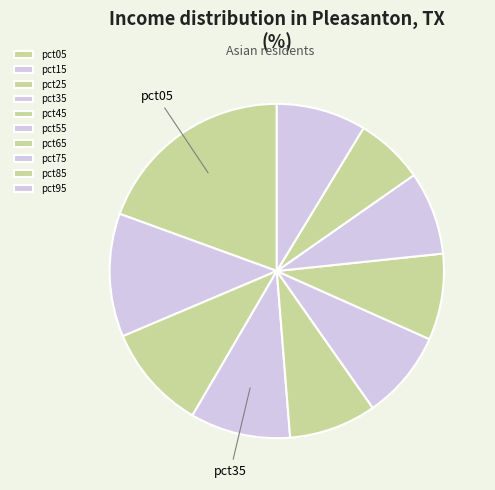

How many segments does this pie chart have?

10